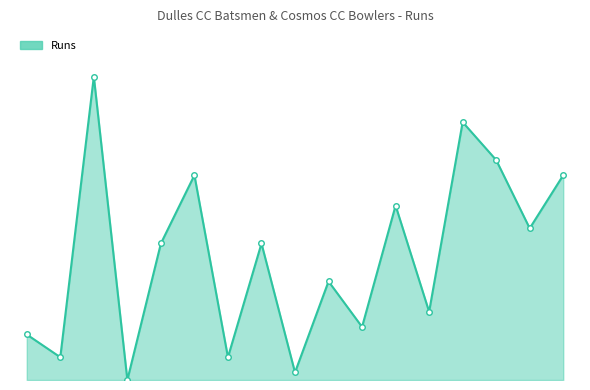

List the labels in order of value, smallest first.

3, 8, 1, 6, 0, 10, 12, 9, 4, 7, 15, 11, 5, 16, 14, 13, 2